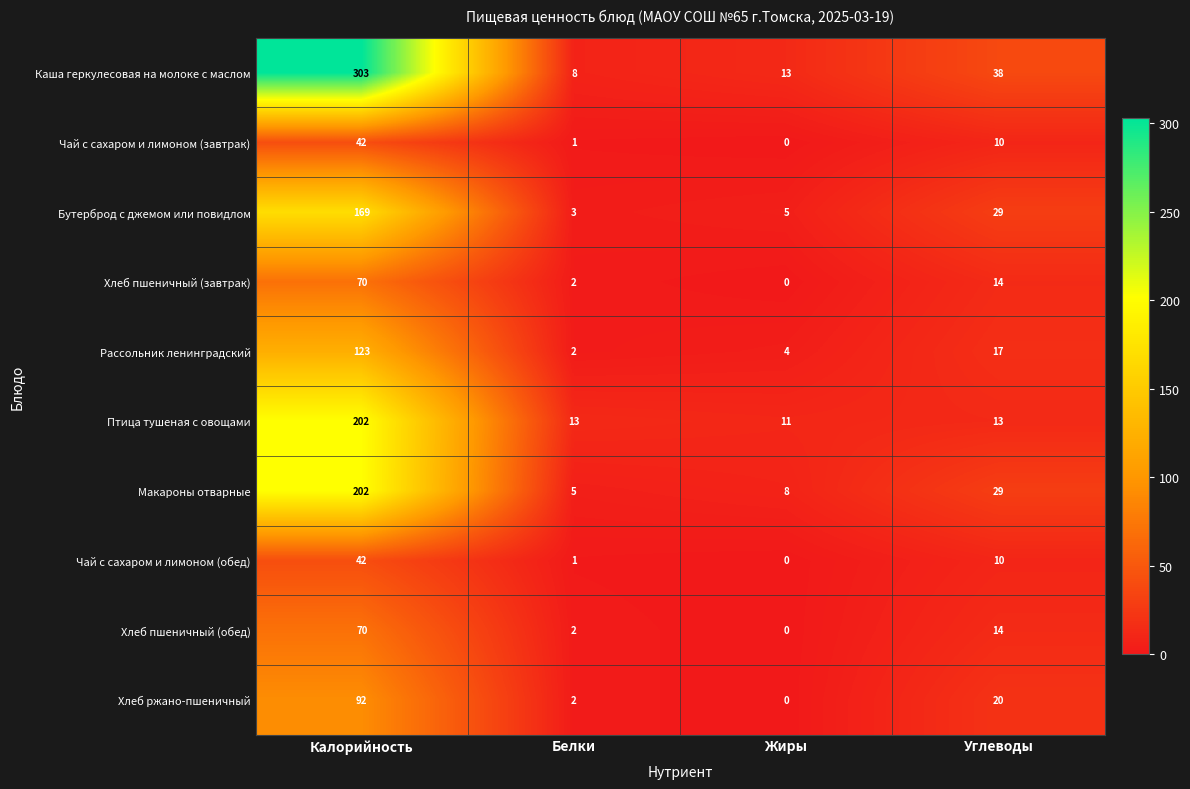

The Рассольник ленинградский series shows 174 at Калорийность. True or false?

False